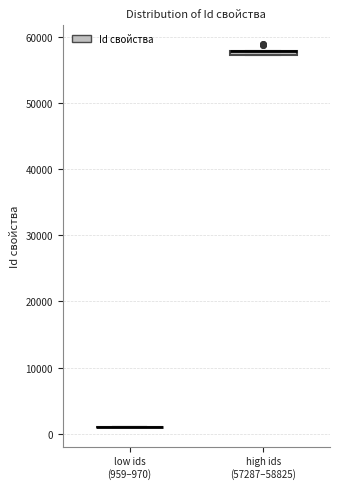

Where is the upper edge of the box for high ids (57287–58825) on the y-axis? The values are not printed on the chart, so give them approximately, as read against the axis.

58000